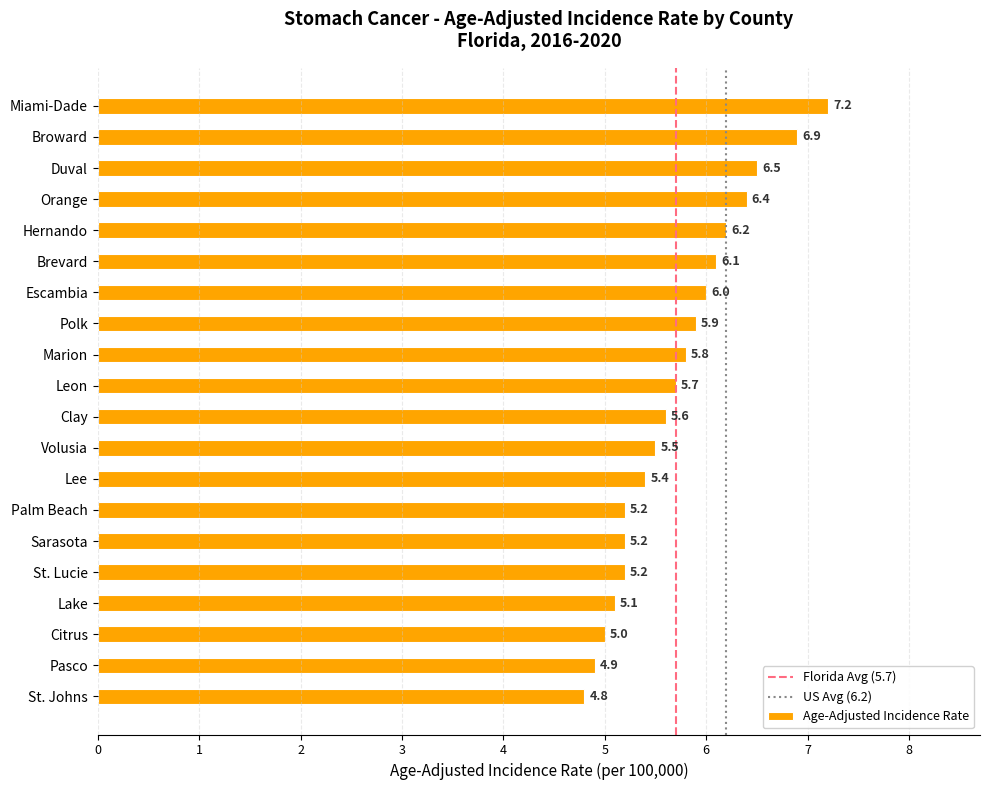

What is the difference between the maximum and minimum values?

2.4